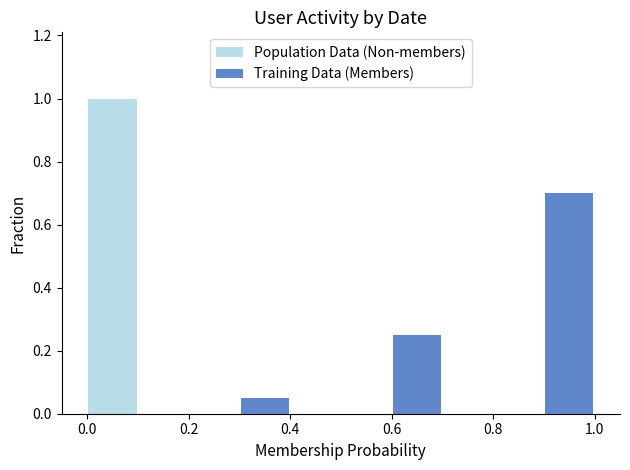

Is the value of Training Data (Members) at 7 greater than the value of Population Data (Non-members) at 8?

No